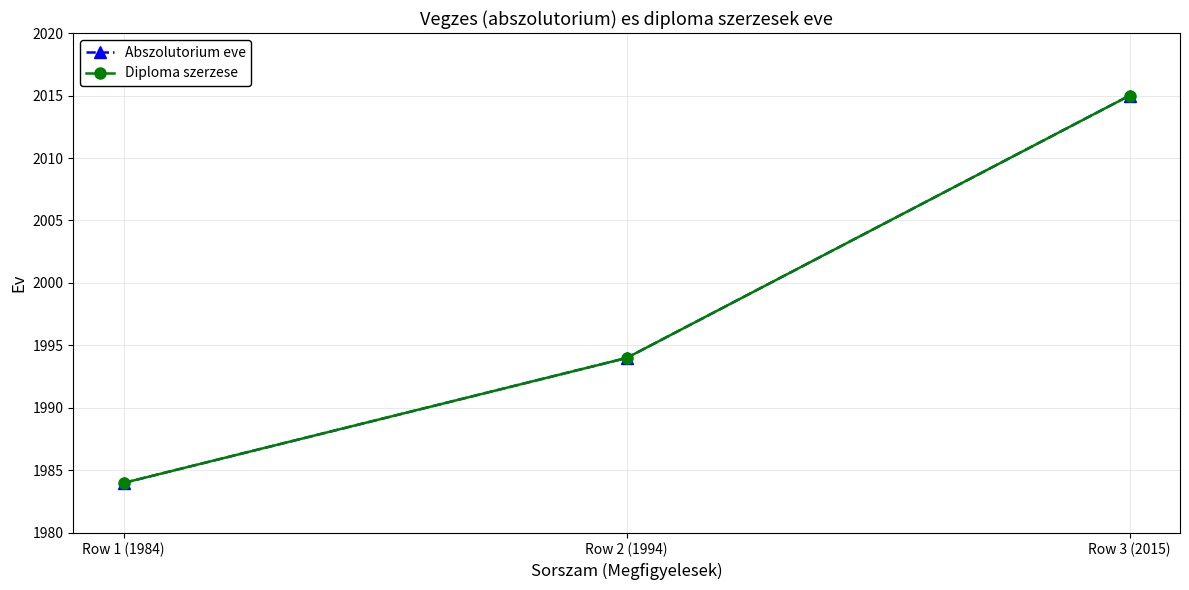

At which label is Diploma szerzese closest to 1999?

Row 2 (1994)